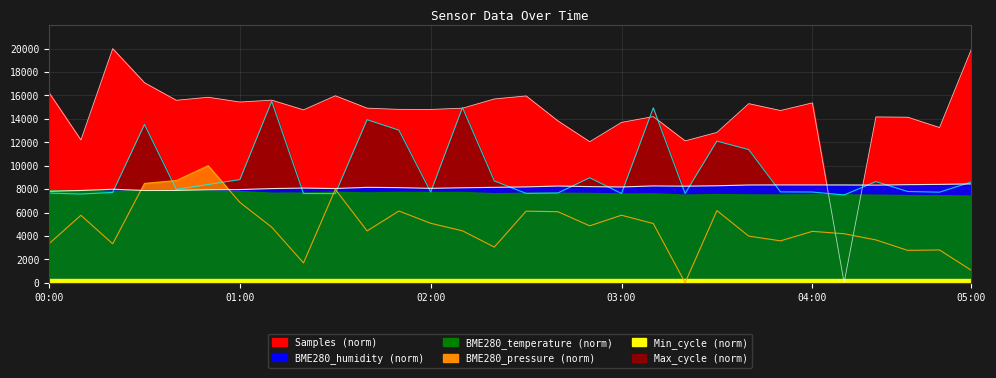

The value of Max_cycle at 00:00 is 7658.2. True or false?

True